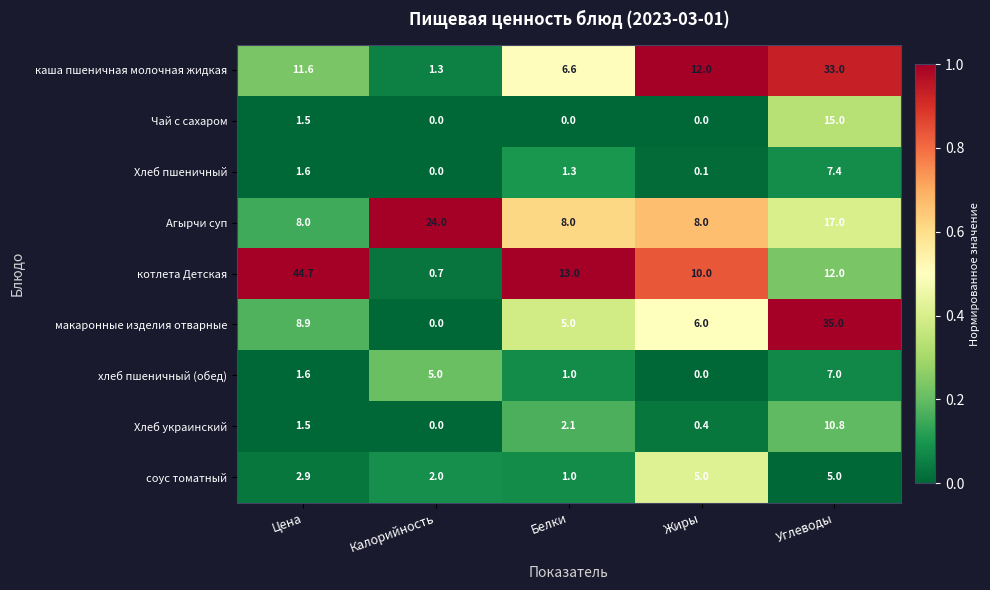

At how many categories does at least one series exceed 0?

5